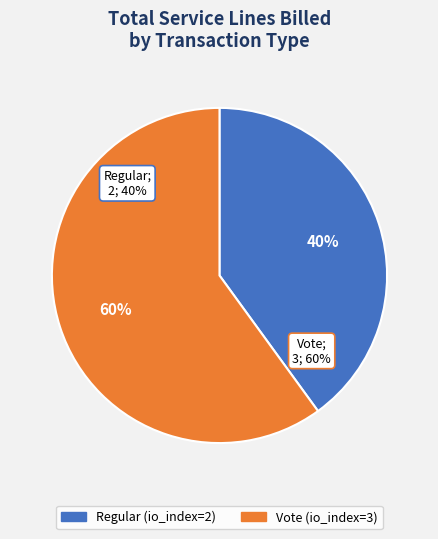

What percentage is the Regular (io_index=2) slice, to the nearest percent?

40%